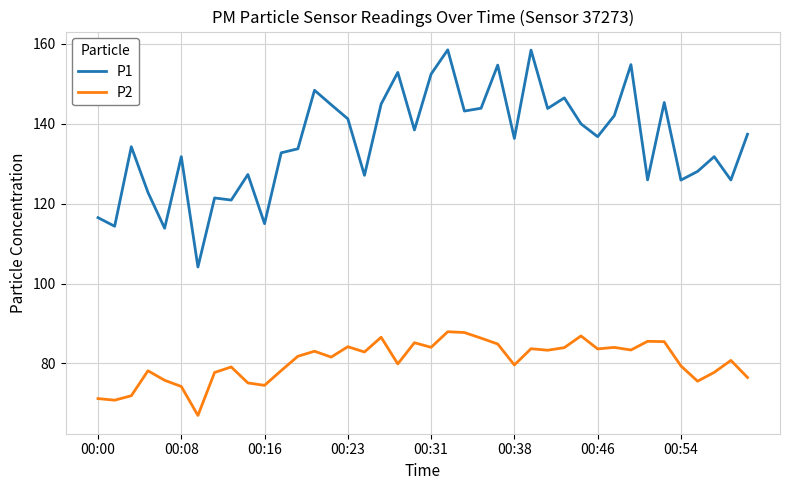

Rank the series by their average value, from highest to lowest.

P1, P2